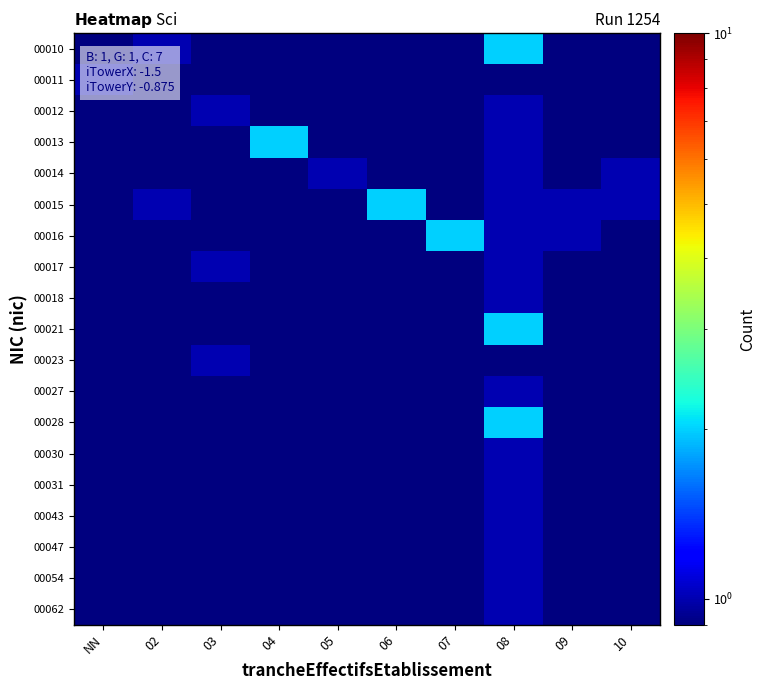

Which has a higher value, 09 or 07?

09